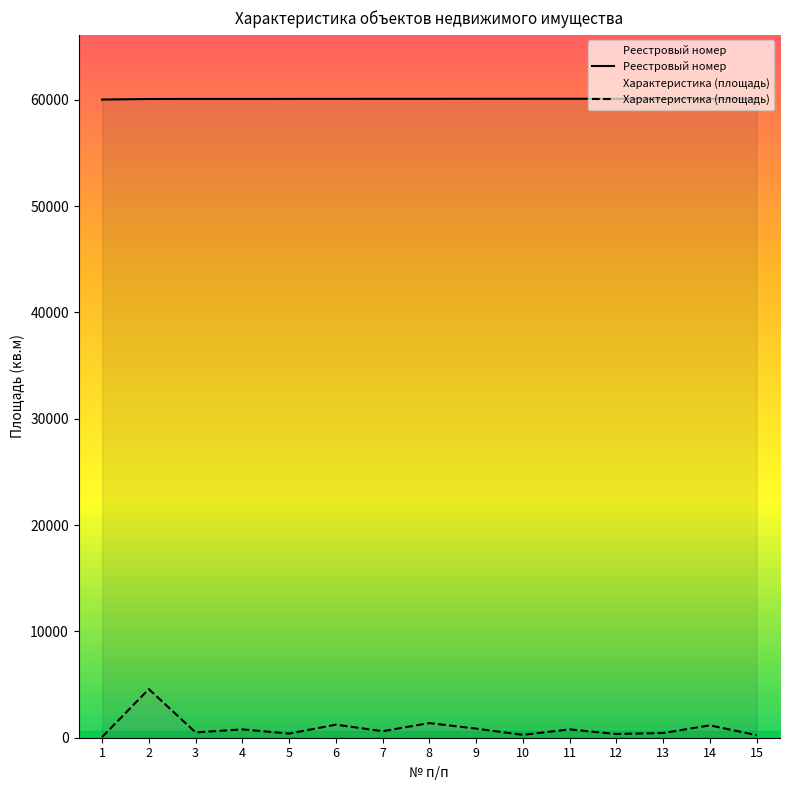

What is the difference between the maximum and second lowest values in the Характеристика (площадь) series?

4331.2